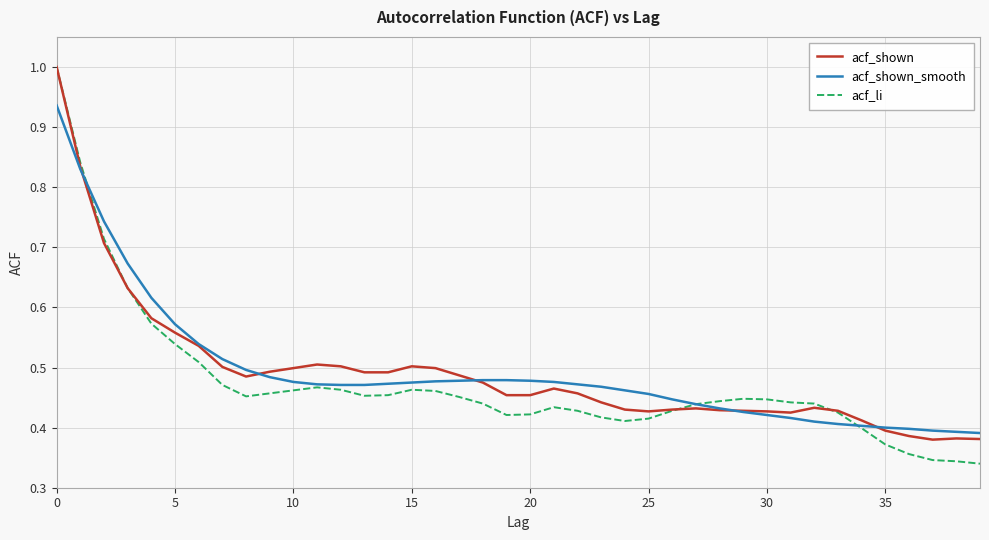

Does the chart have visible grid lines?

Yes